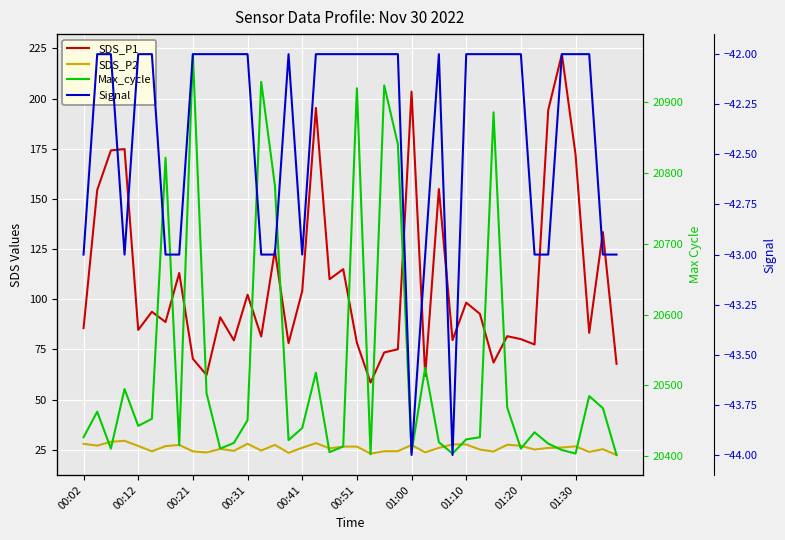

Reading left to right, transcribe all the data shown in this chart.

SDS_P1: 85.6	154.5	174.2	174.9	84.7	93.8	88.7	113.1	70.3	62.3	91.0	79.5	102.3	81.5	124.4	78.1	104.1	195.4	110.0	115.0	78.3	58.5	73.5	75.1	203.5	61.8	154.9	79.7	98.3	92.7	68.5	81.6	80.1	77.5	194.3	222.2	172.1	83.3	133.5	67.8
SDS_P2: 28.0	27.1	29.0	29.5	26.9	24.2	26.8	27.4	24.2	23.7	25.4	24.5	28.0	24.6	27.4	23.5	26.0	28.3	25.7	26.6	26.6	23.1	24.3	24.3	27.4	23.7	25.9	27.7	27.6	25.1	24.1	27.5	27.0	25.1	25.9	26.1	26.7	23.9	25.3	22.4
Max_cycle: 20427.0	20463.0	20411.0	20495.0	20443.0	20453.0	20821.0	20416.0	20967.0	20489.0	20411.0	20419.0	20451.0	20928.0	20782.0	20423.0	20440.0	20518.0	20406.0	20414.0	20919.0	20403.0	20923.0	20840.0	20406.0	20525.0	20420.0	20404.0	20424.0	20427.0	20885.0	20469.0	20411.0	20434.0	20418.0	20409.0	20404.0	20485.0	20468.0	20402.0
Signal: -43.0	-42.0	-42.0	-43.0	-42.0	-42.0	-43.0	-43.0	-42.0	-42.0	-42.0	-42.0	-42.0	-43.0	-43.0	-42.0	-43.0	-42.0	-42.0	-42.0	-42.0	-42.0	-42.0	-42.0	-44.0	-43.0	-42.0	-44.0	-42.0	-42.0	-42.0	-42.0	-42.0	-43.0	-43.0	-42.0	-42.0	-42.0	-43.0	-43.0